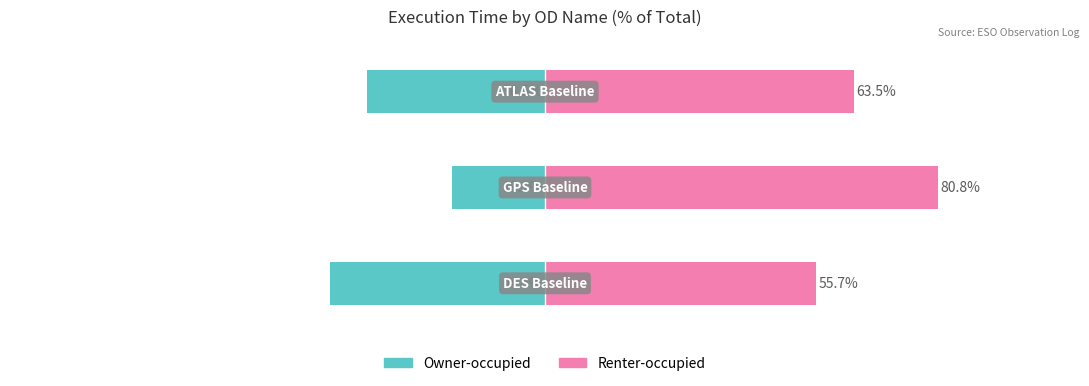

Where does the Owner-occupied series first go above -36?

1